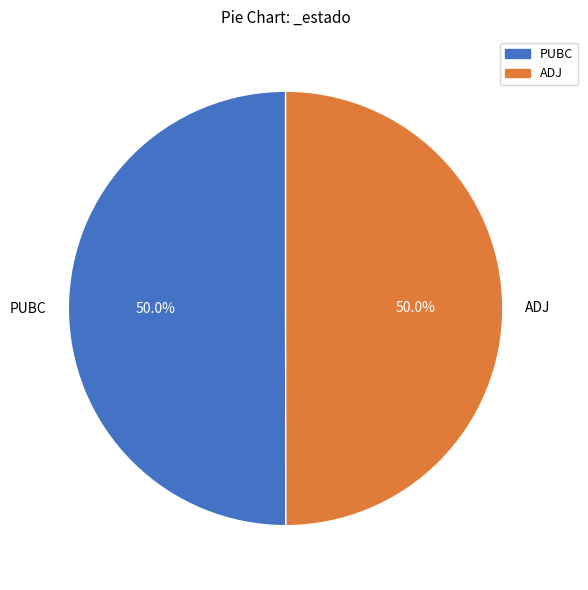

Is it true that PUBC is 50% of the pie?

True